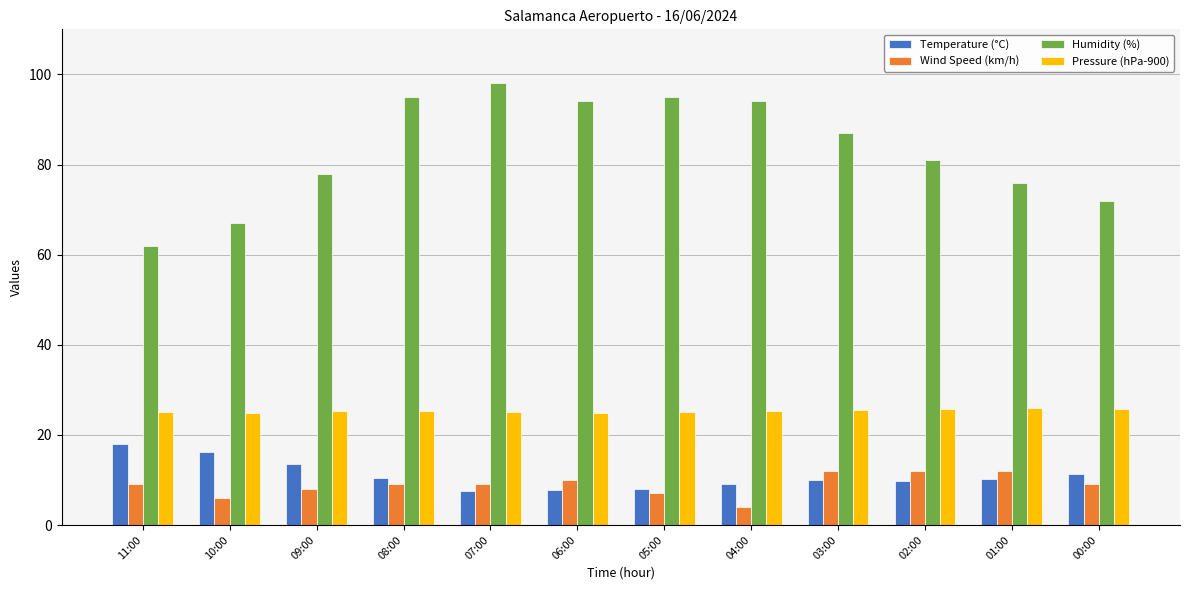

The value of Humidity (%) at 09:00 is 78.0. True or false?

True